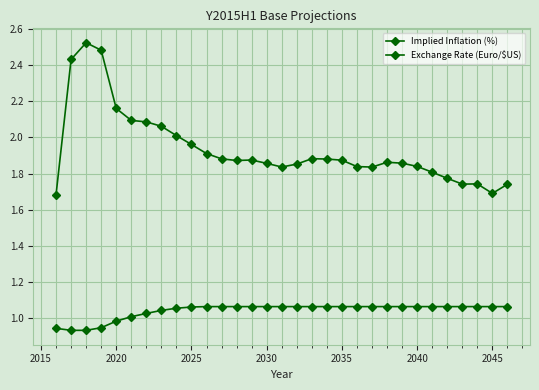

At how many categories does at least one series exceed 0?

31